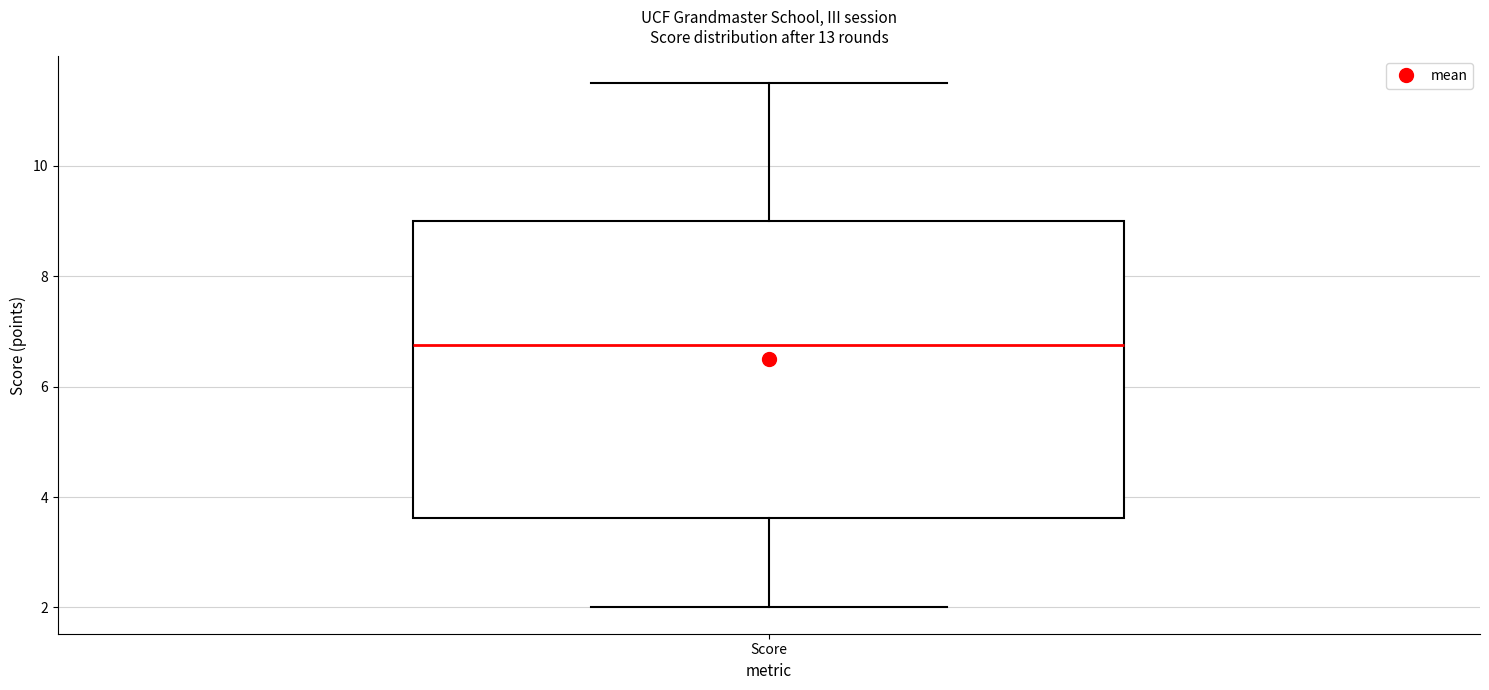

Read this box plot against the y-axis: the position of the median line, the range covered by the box, and the ends of both whiskers. The values are not printed on the chart, so give them approximately, as read against the axis.

median 6.8, box 3.6 to 9.0, whiskers 2.0 to 11.6